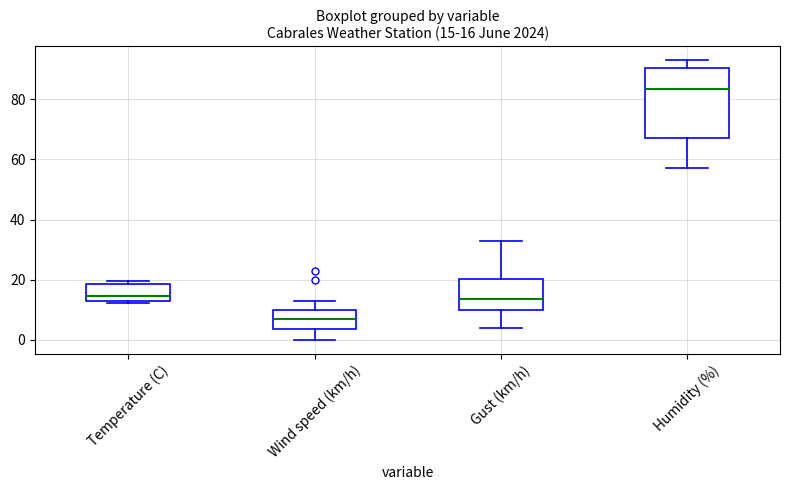

Which box is the tallest, from its lower edge to its upper edge?

Humidity (%)